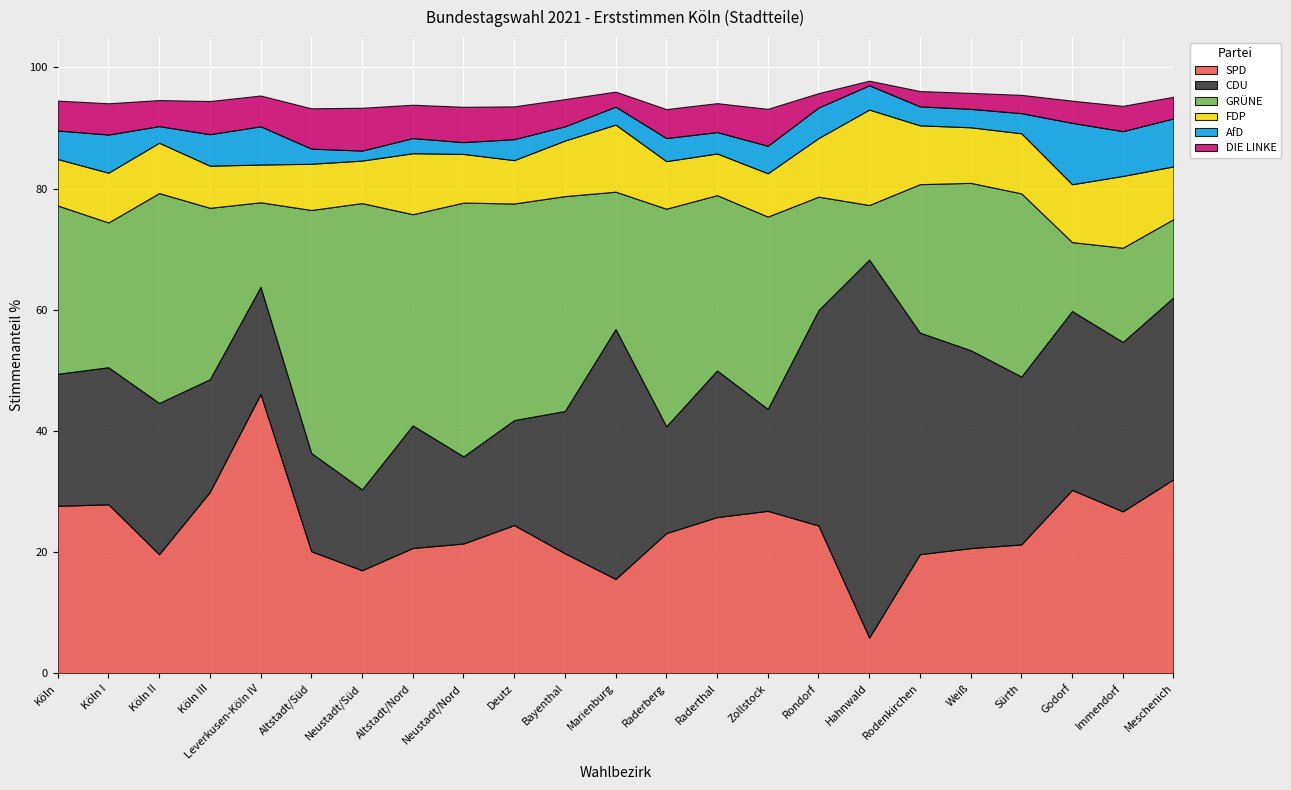

What are all the series names shown in the legend?

SPD, CDU, GRÜNE, FDP, AfD, DIE LINKE